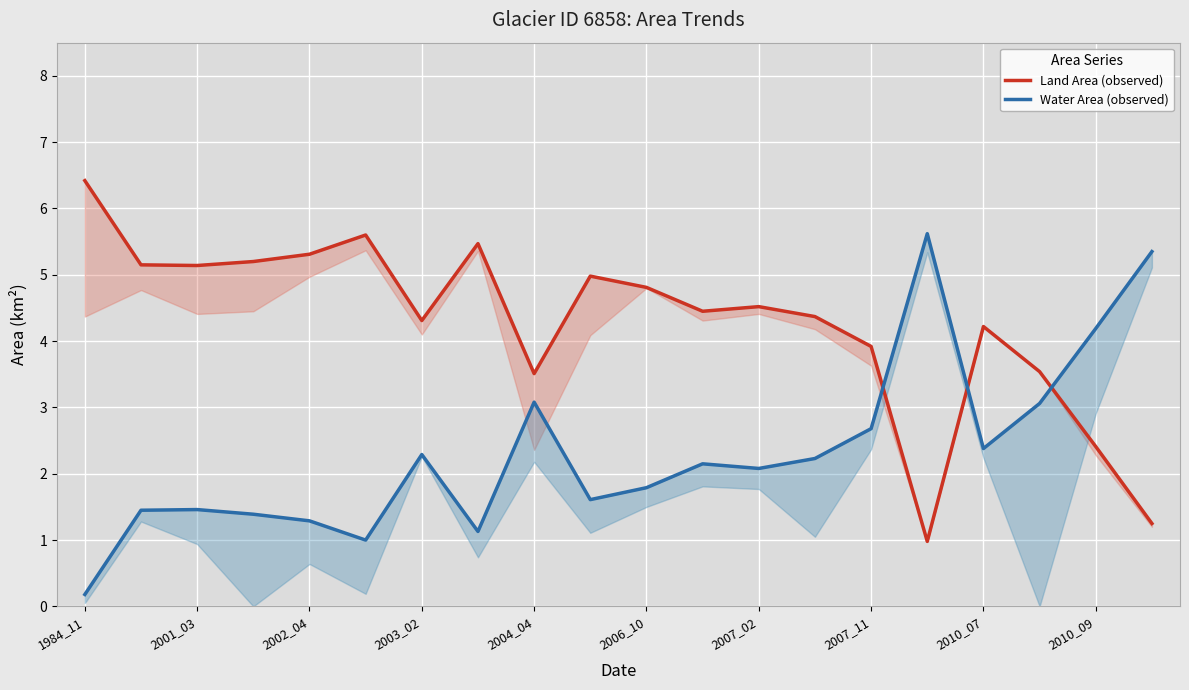

The Land Area (observed) series shows 1.5 at 2010_09. True or false?

False